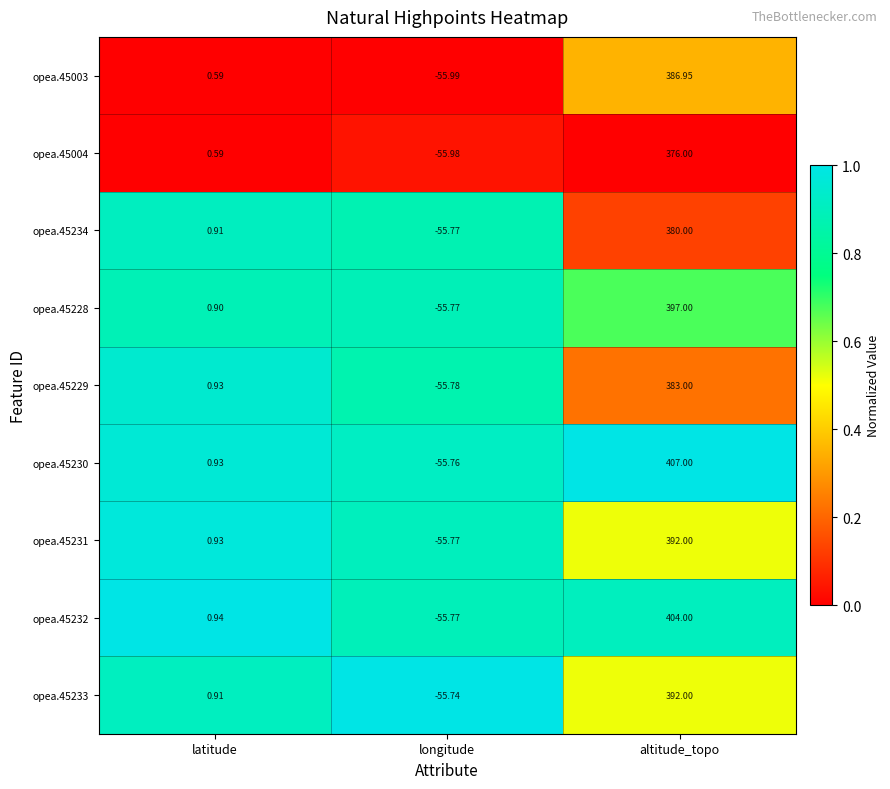

Which category has the highest value across all series?

altitude_topo